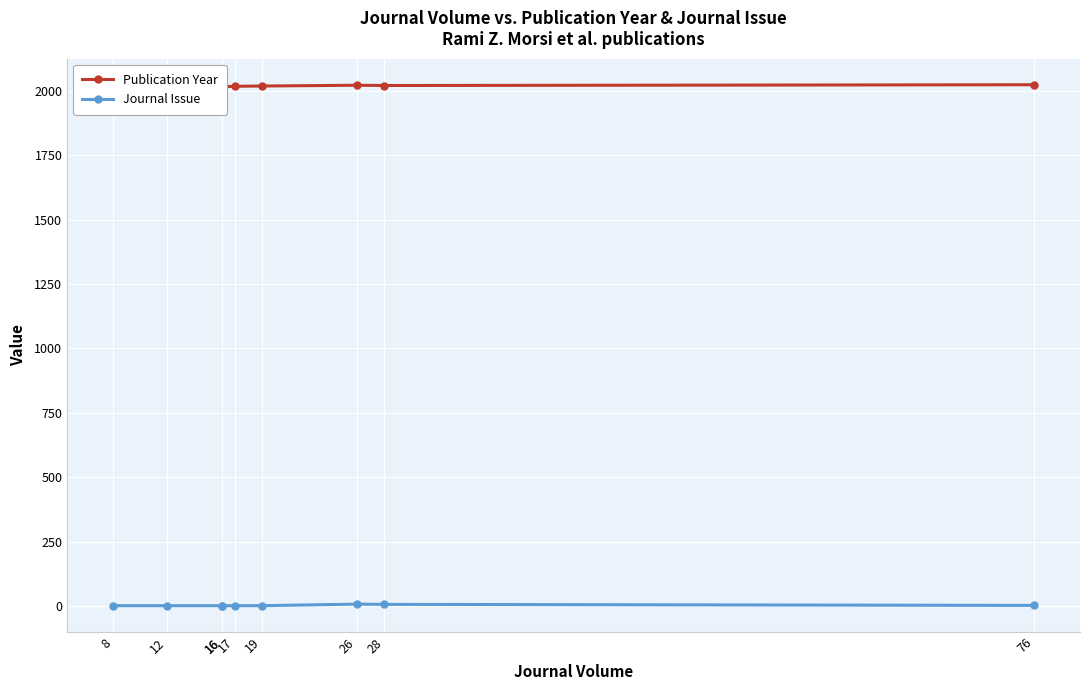

What is the difference between the highest and lowest values at 19?

2018